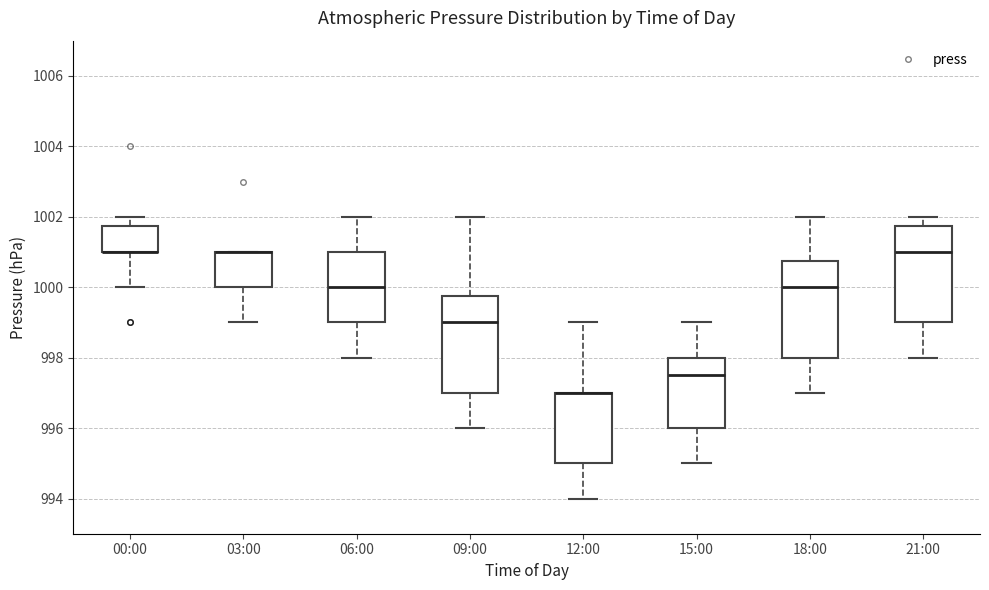

Reading left to right, transcribe this box plot: for each box, give where its median line is, the range the box spans, and where its two whiskers end, as read against the y-axis. The values are not printed on the chart, so give them approximately, as read against the axis.

00:00: median 1001.0 (drawn on the box's lower edge), box 1001.0 to 1001.8, whiskers 1000.0 to 1002.0
03:00: median 1001.0 (drawn on the box's upper edge), box 1000.0 to 1001.0, whiskers 999.0 to 1001.0
06:00: median 1000.0, box 999.0 to 1001.0, whiskers 998.0 to 1002.0
09:00: median 999.0, box 997.0 to 999.8, whiskers 996.0 to 1002.0
12:00: median 997.0 (drawn on the box's upper edge), box 995.0 to 997.0, whiskers 994.0 to 999.0
15:00: median 997.6, box 996.0 to 998.0, whiskers 995.0 to 999.0
18:00: median 1000.0, box 998.0 to 1000.8, whiskers 997.0 to 1002.0
21:00: median 1001.0, box 999.0 to 1001.8, whiskers 998.0 to 1002.0